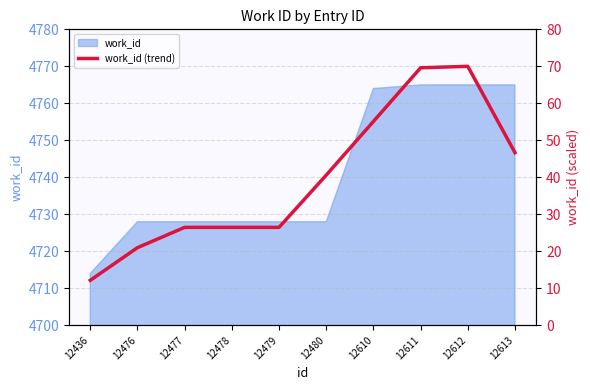

Between 12478 and 12612, which is larger?

12612